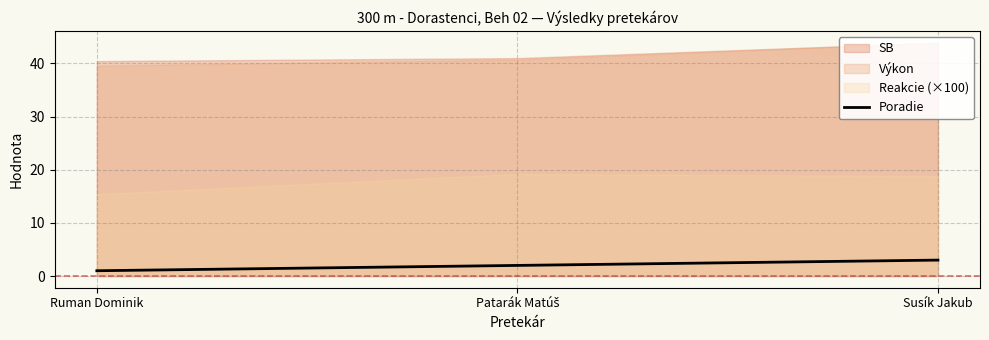

What value does the Poradie series have at Susík Jakub?

3